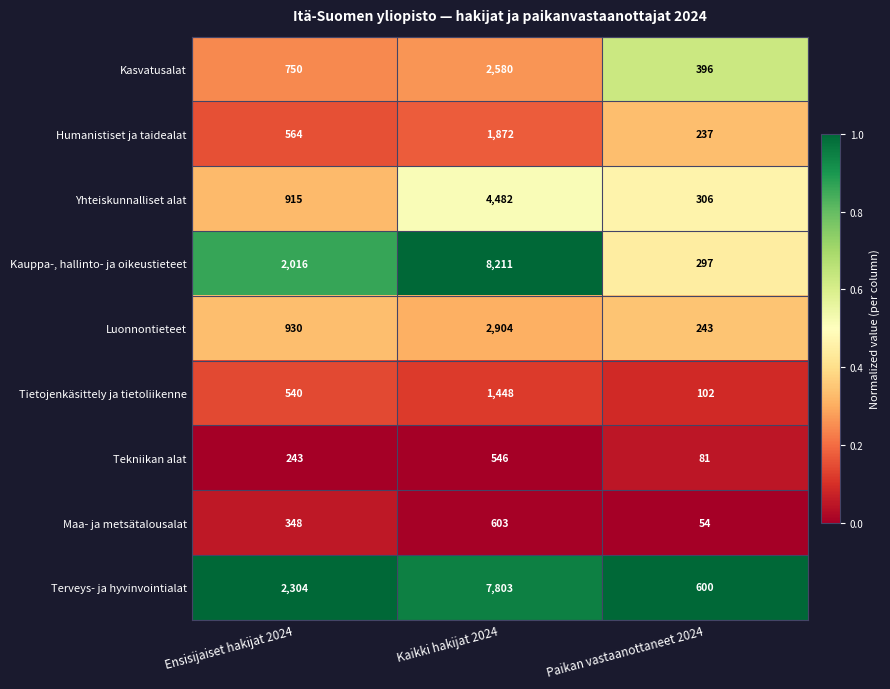

Reading right to left, what are all the values shown in this chart?

Kasvatusalat: 396	2580	750
Humanistiset ja taidealat: 237	1872	564
Yhteiskunnalliset alat: 306	4482	915
Kauppa-, hallinto- ja oikeustieteet: 297	8211	2016
Luonnontieteet: 243	2904	930
Tietojenkäsittely ja tietoliikenne: 102	1448	540
Tekniikan alat: 81	546	243
Maa- ja metsätalousalat: 54	603	348
Terveys- ja hyvinvointialat: 600	7803	2304